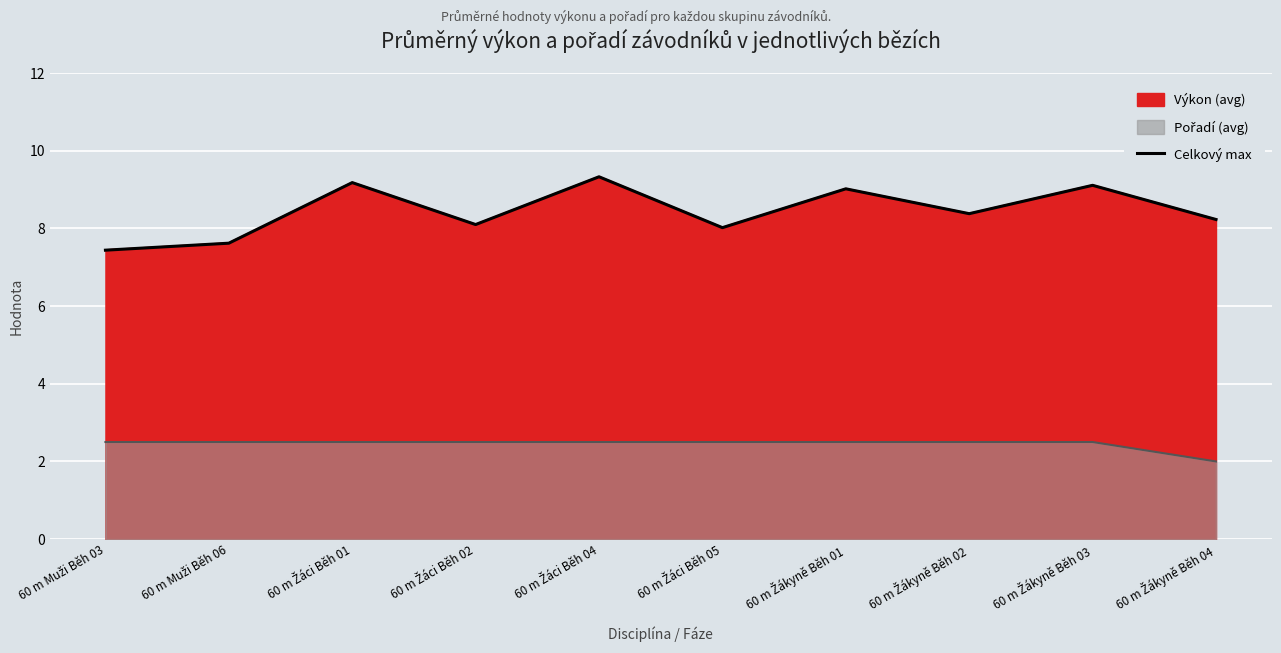

What is the label of the 1st point from the right?

60 m Žákyně Běh 04